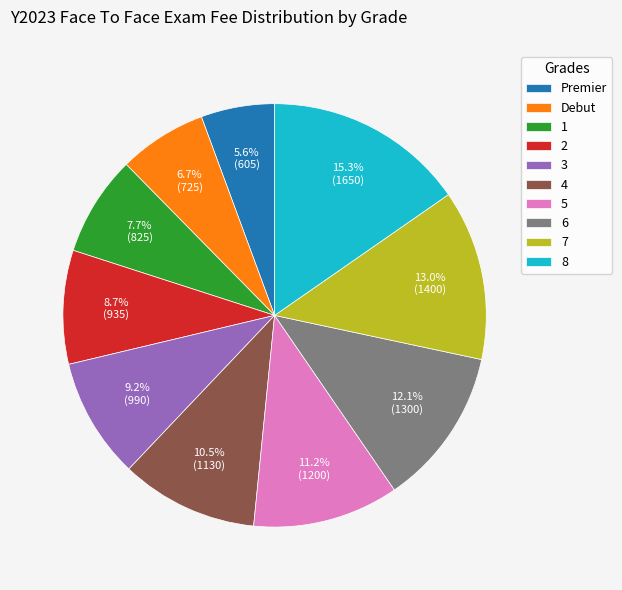

To the nearest percent, what is the difference between the Debut and 4 slice percentages?

4%